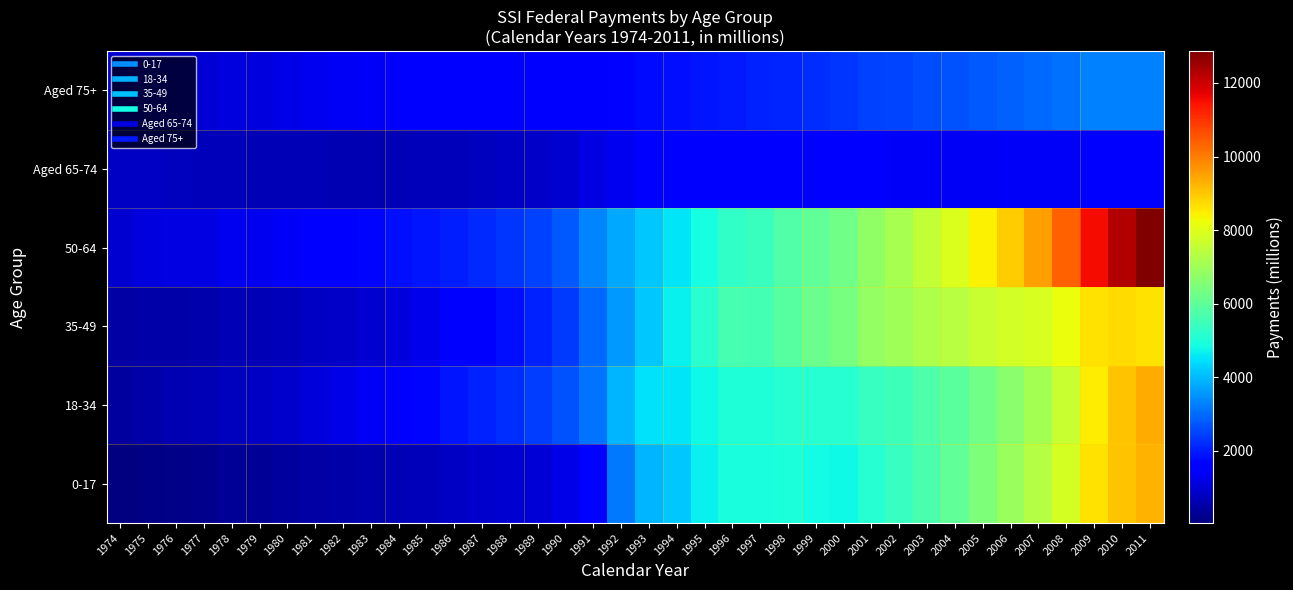

Which series has the largest range (max minus min)?

50-64